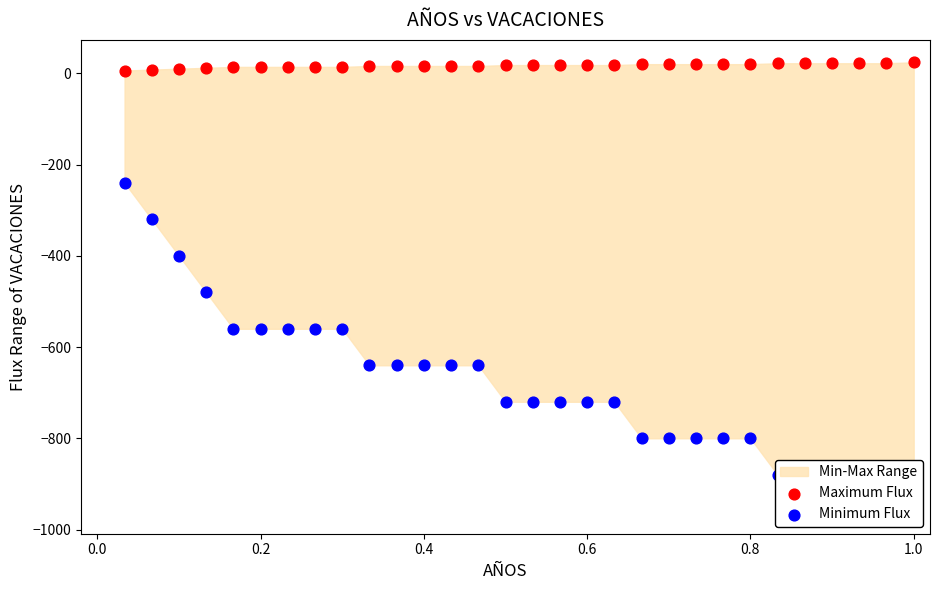

At how many categories does at least one series exceed -791?

30